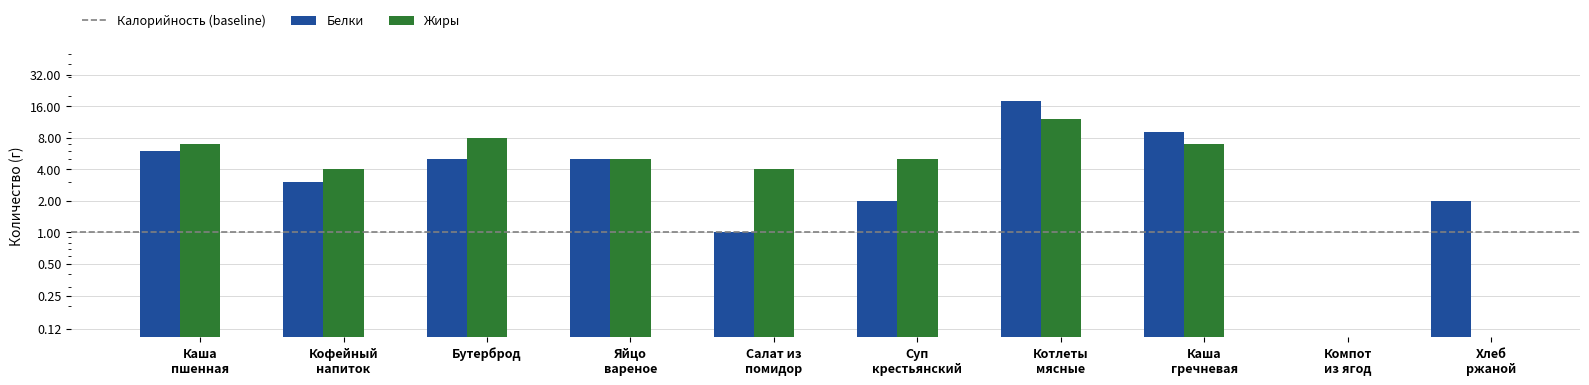

The value of Жиры at Каша пшенная is 7. True or false?

True